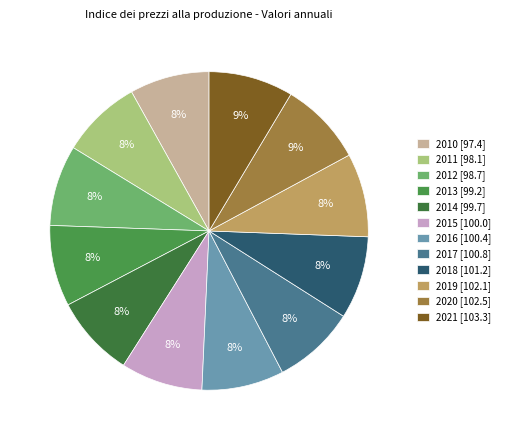

How much of the chart is everything except 2015?

91.7%